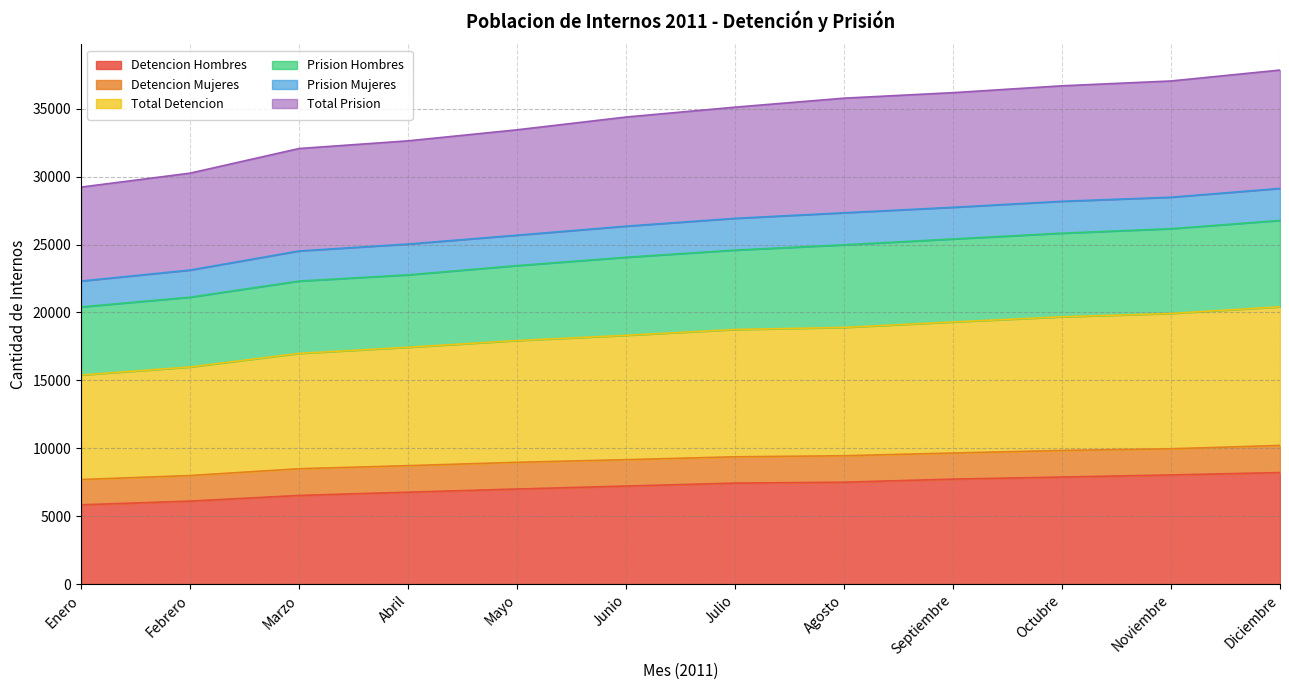

True or false: Total Prision and Detencion Hombres intersect in this chart.

False